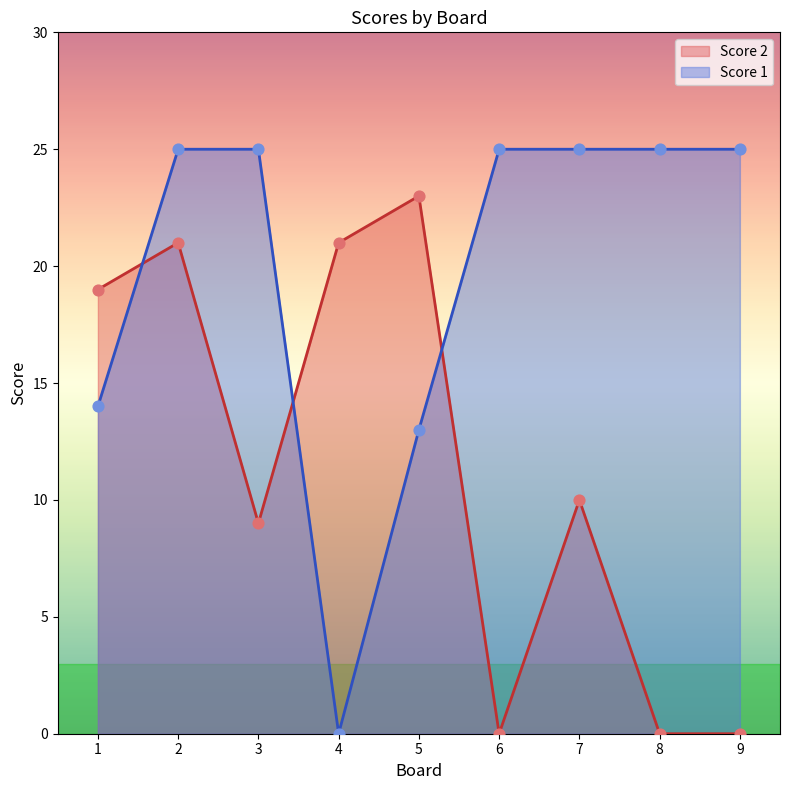

Which series reaches the minimum Y coordinate?

Score 1